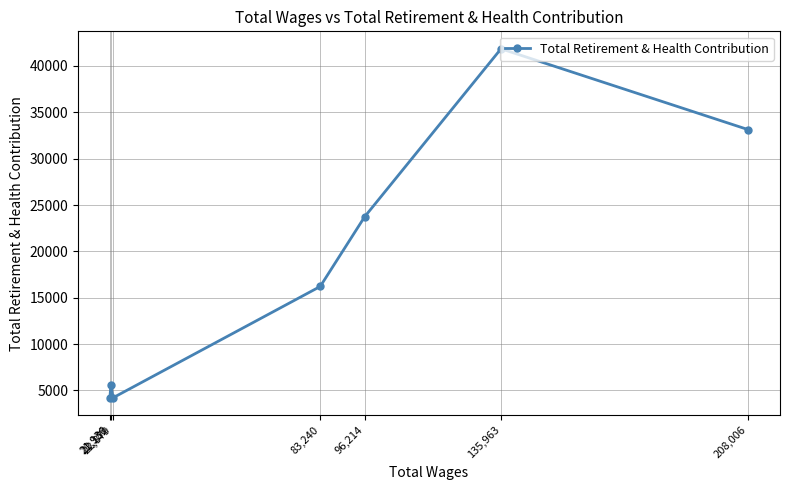

At which category does the data reach its first local peak?

135,963